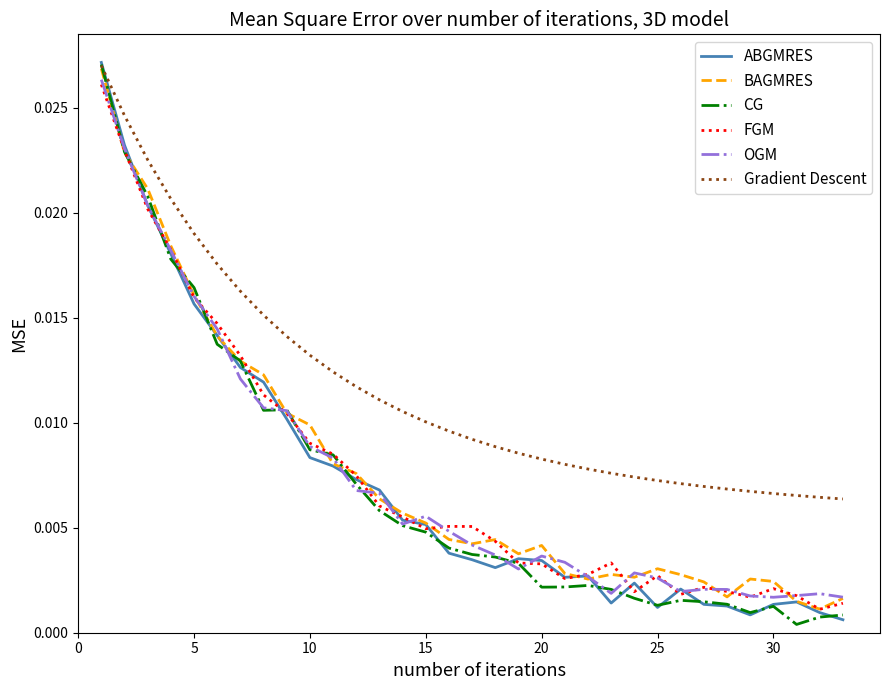

Which series has the largest total across all categories?

Gradient Descent